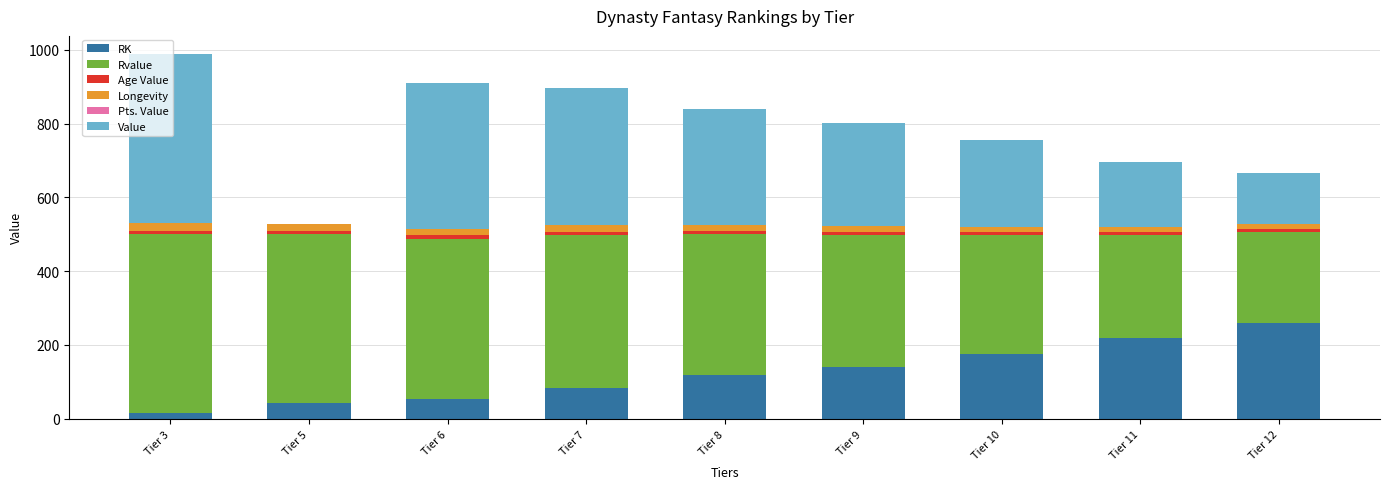

What is the sum of all RK values?

1107